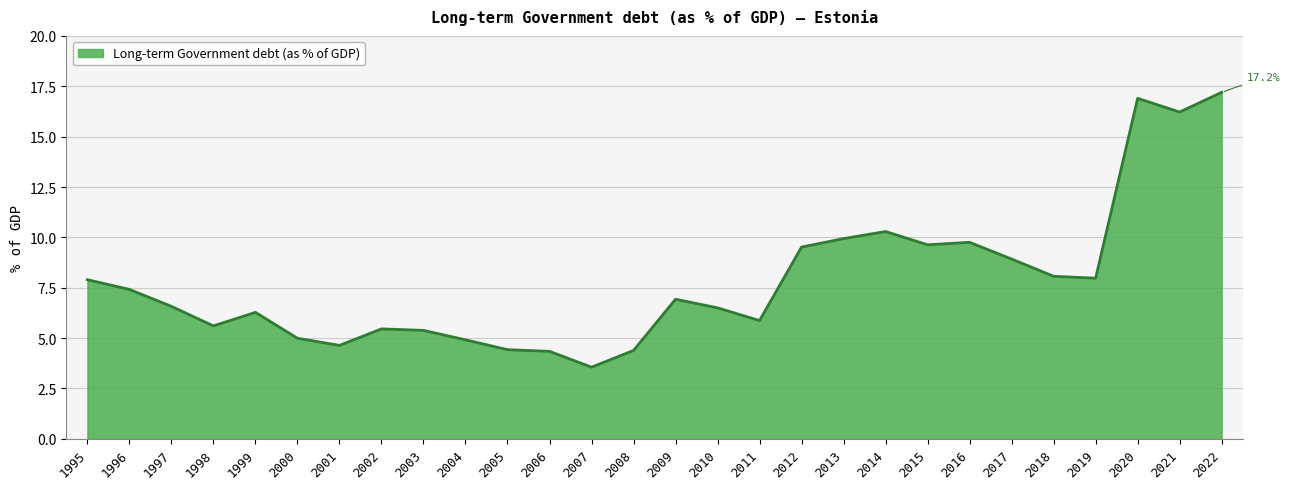

What is the difference between the values at 2017 and 2009?

2.0